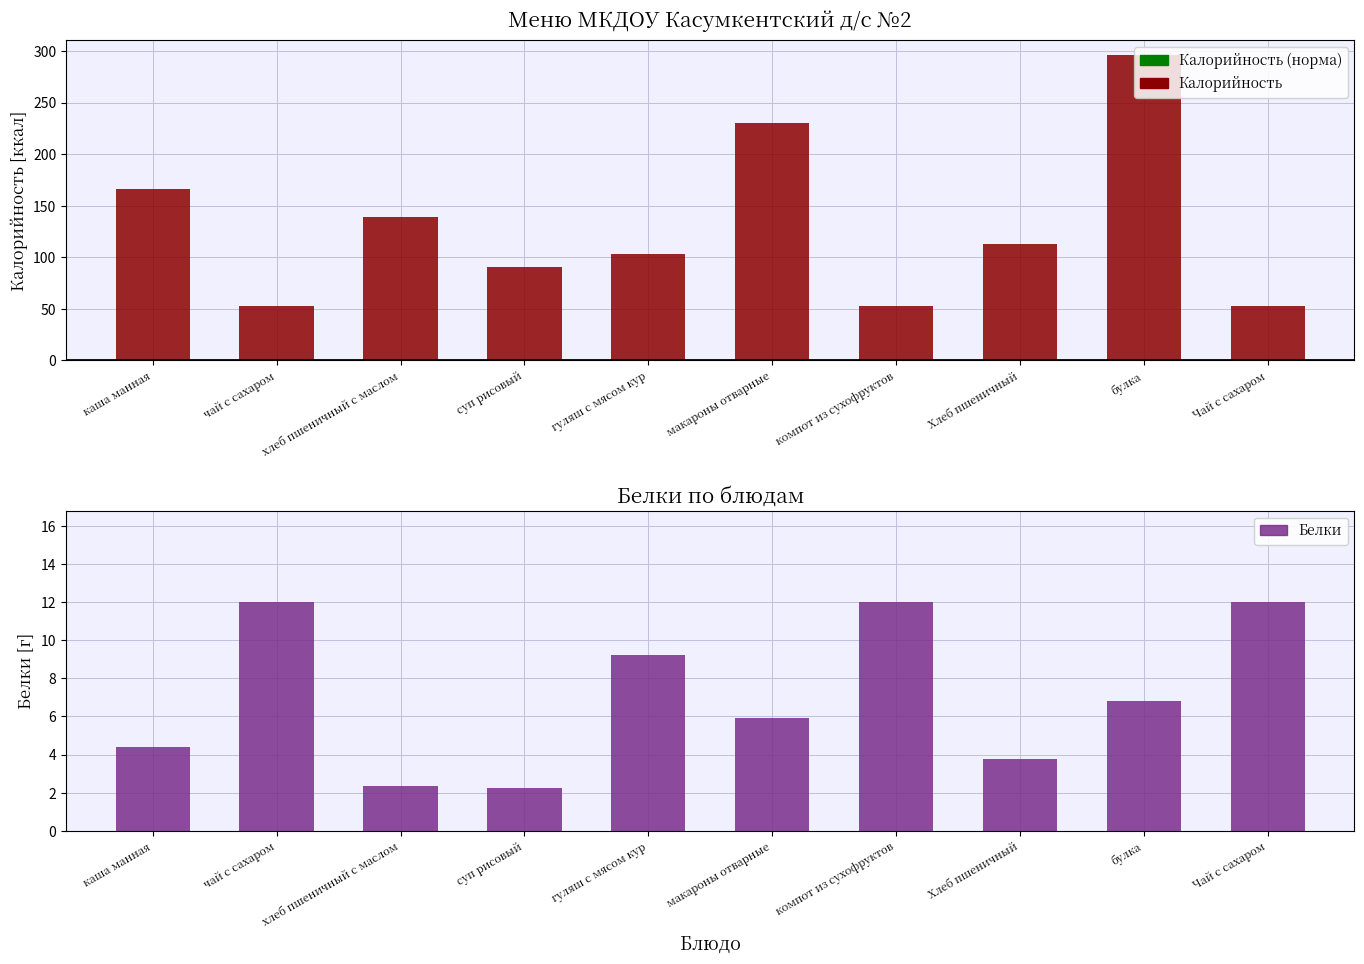

The value of Калорийность at каша манная is 166.0. True or false?

True